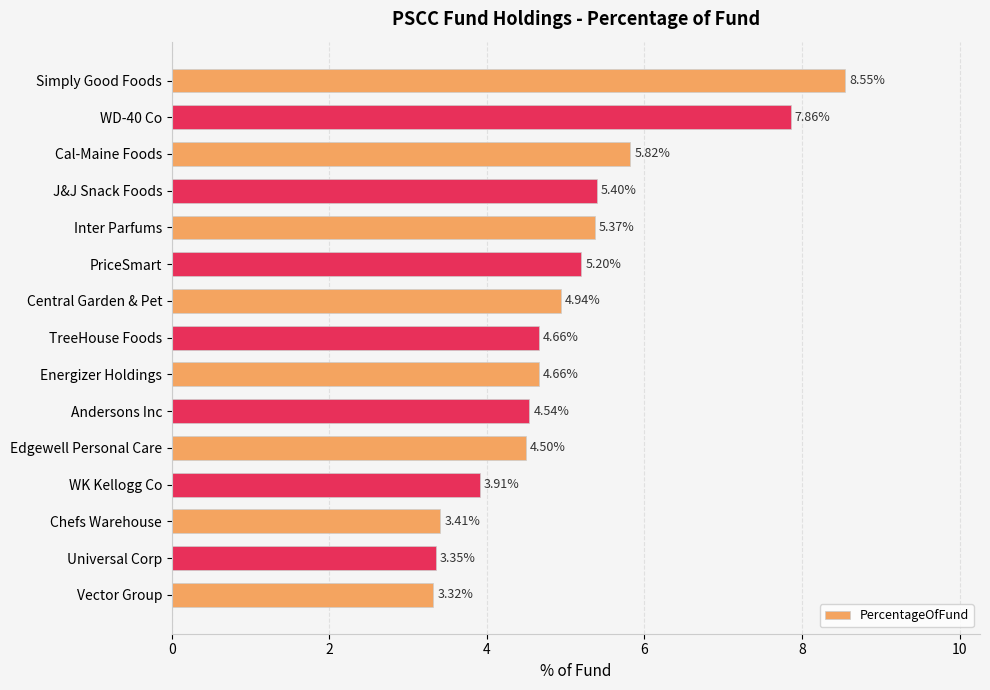

Which has a higher value, Inter Parfums or Central Garden & Pet?

Inter Parfums